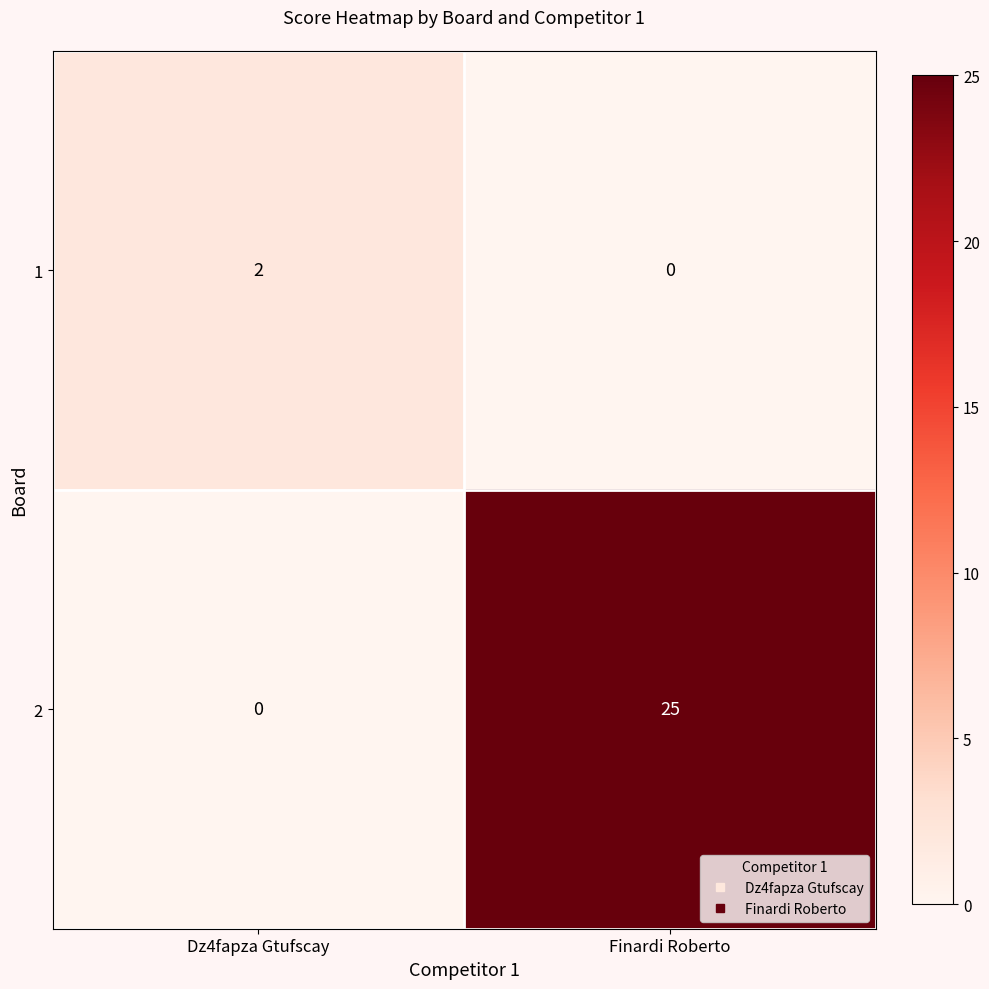

Which series has the largest total across all categories?

2